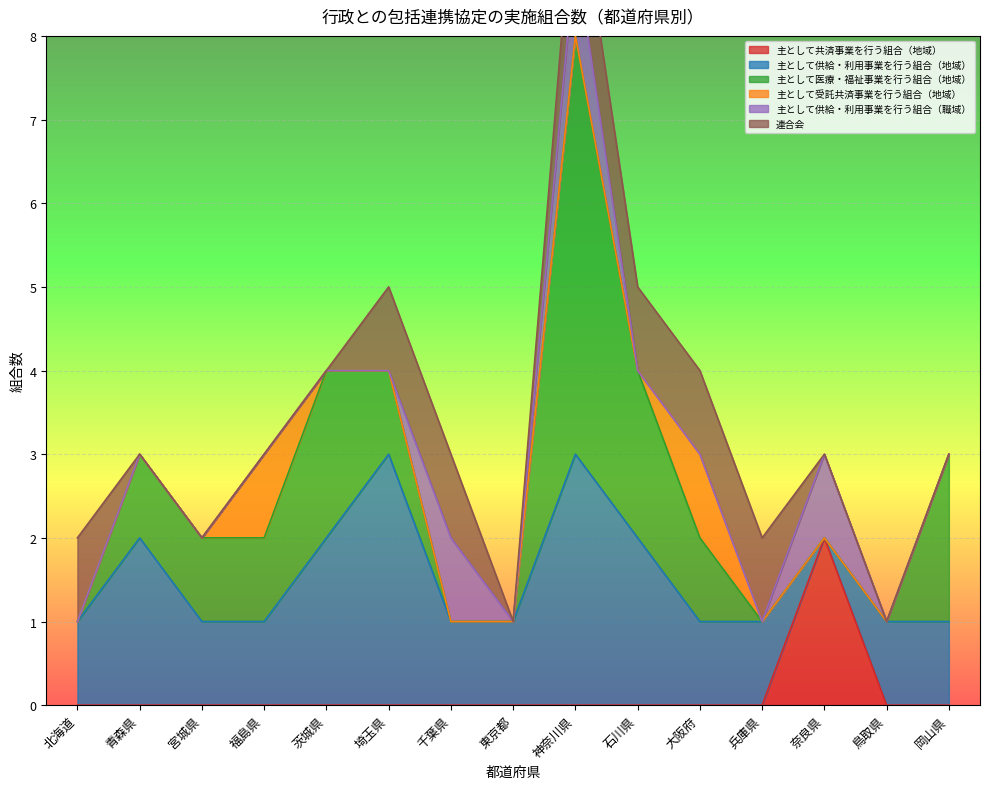

How many values in 主として共済事業を行う組合（地域） are above zero?

1